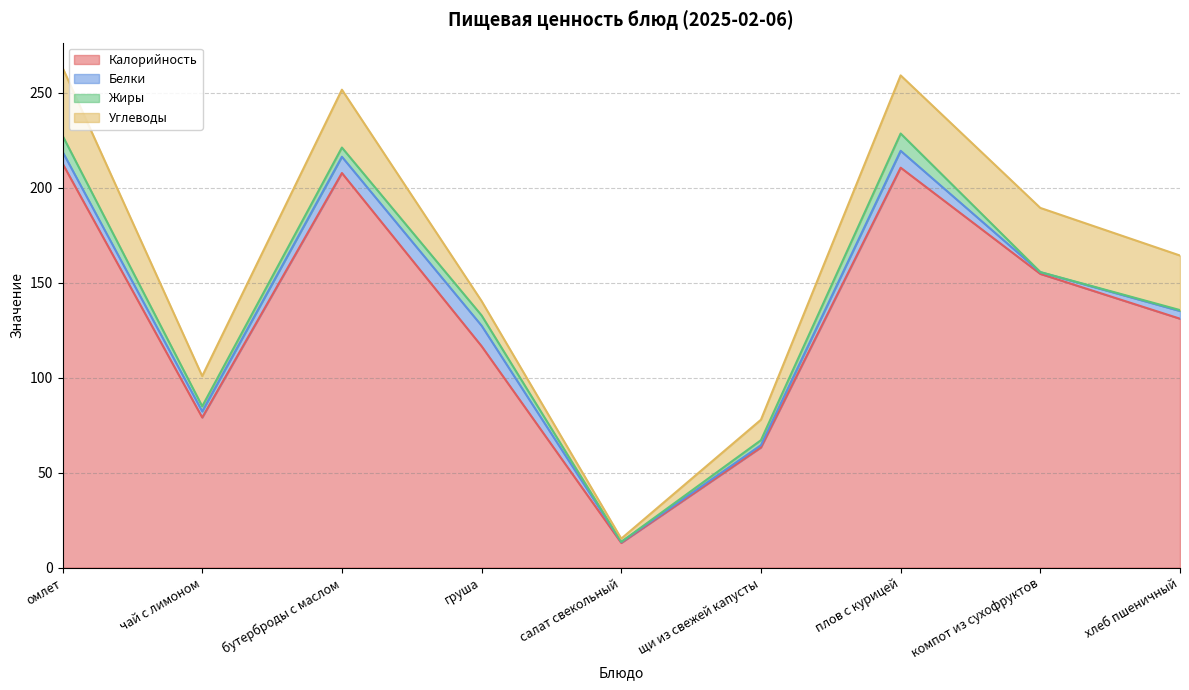

What is the greatest value displayed?

212.7